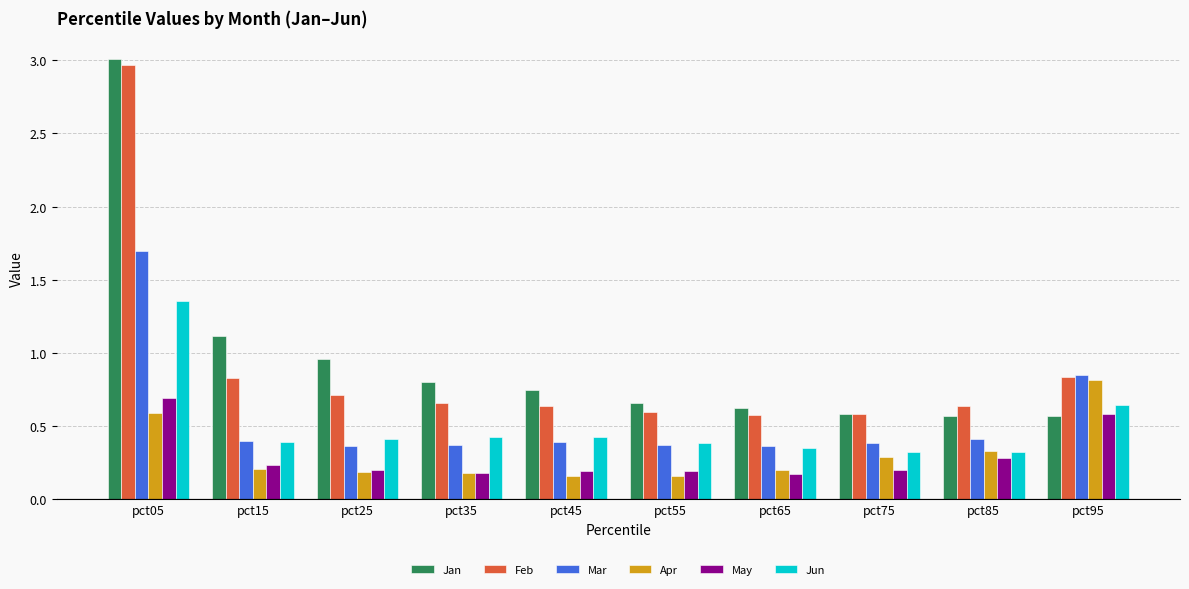

The Feb series shows 0.3 at pct65. True or false?

False